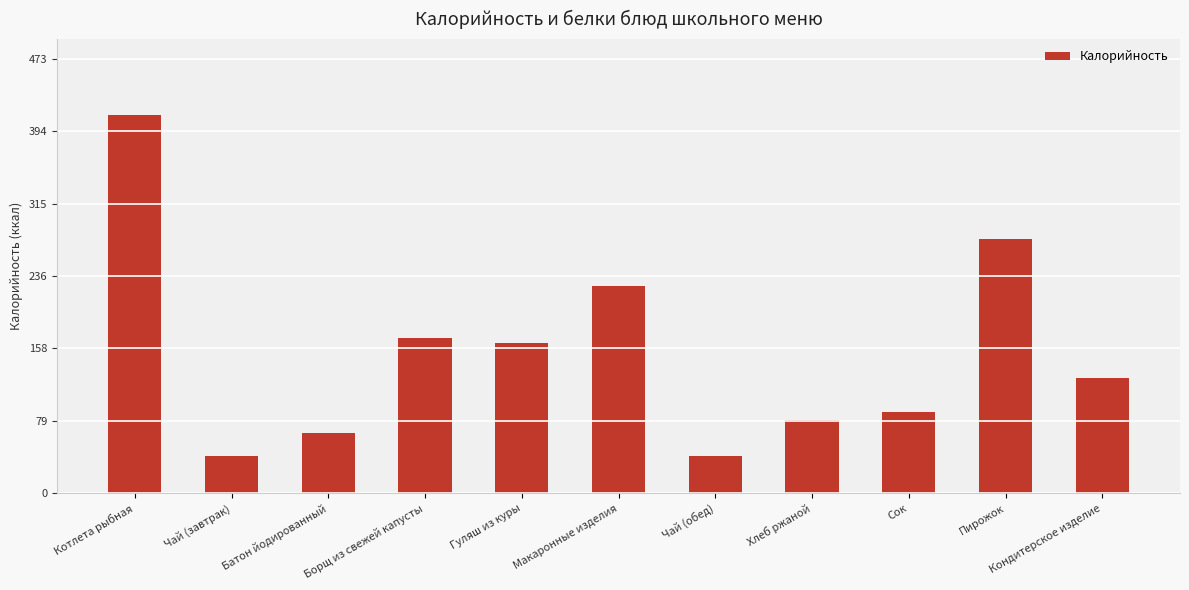

Reading left to right, extract all data points from this chart.

412.0	41.0	65.5	169.0	163.6	225.8	41.0	80.0	88.0	277.0	125.0